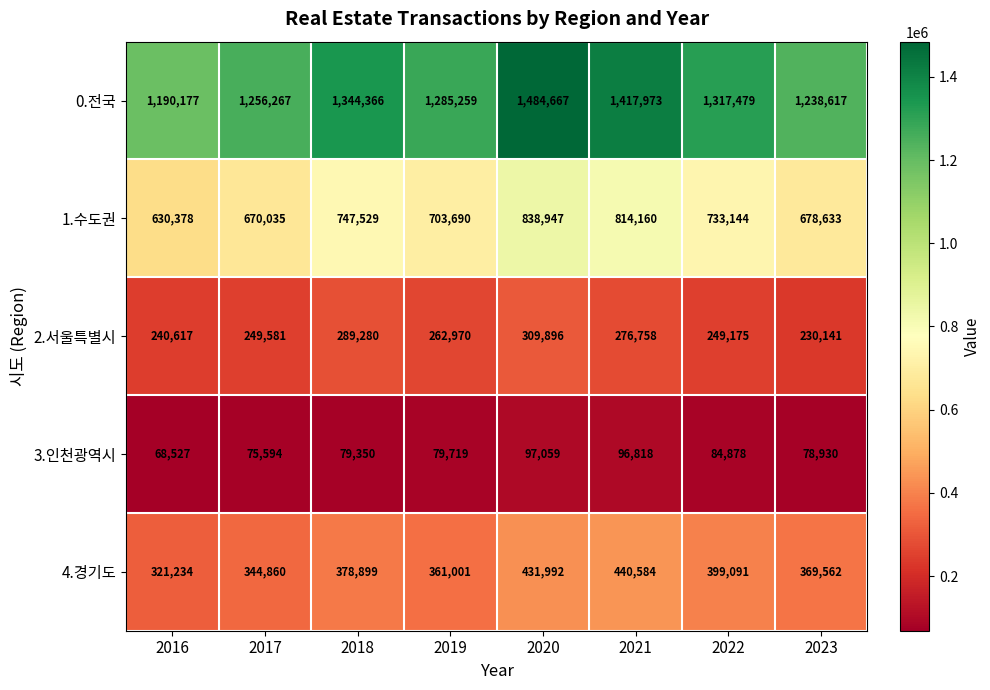

What is the total value across all series at 2022?

2783767